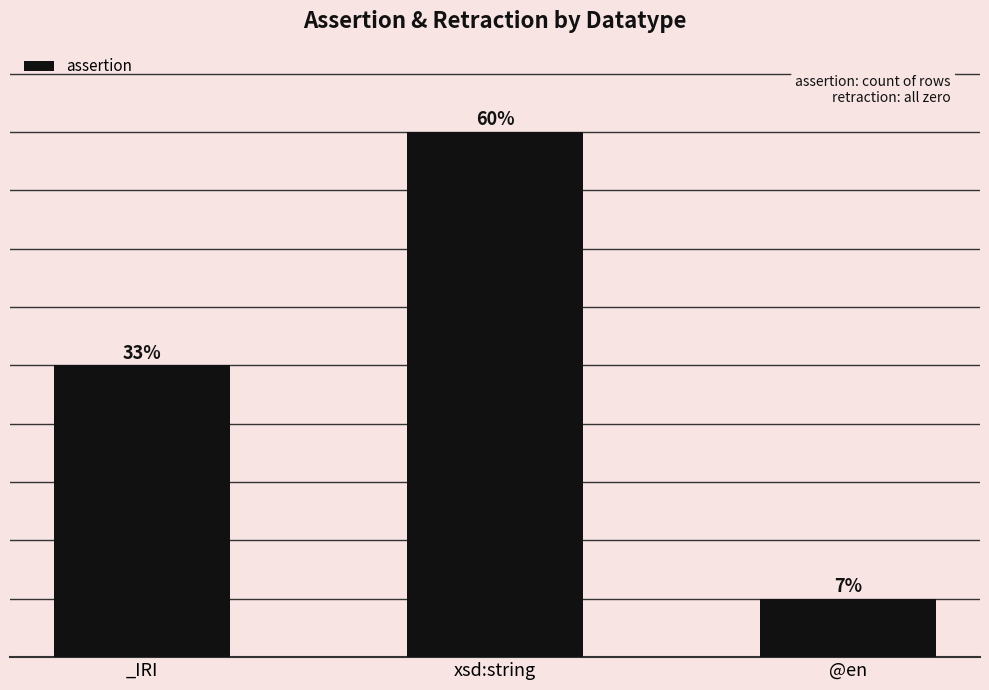

What is the value of the 2nd bar from the left?

9